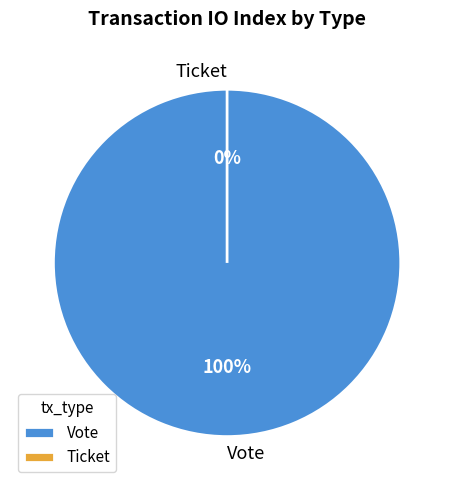

The Ticket slice represents 1% of the pie. True or false?

False